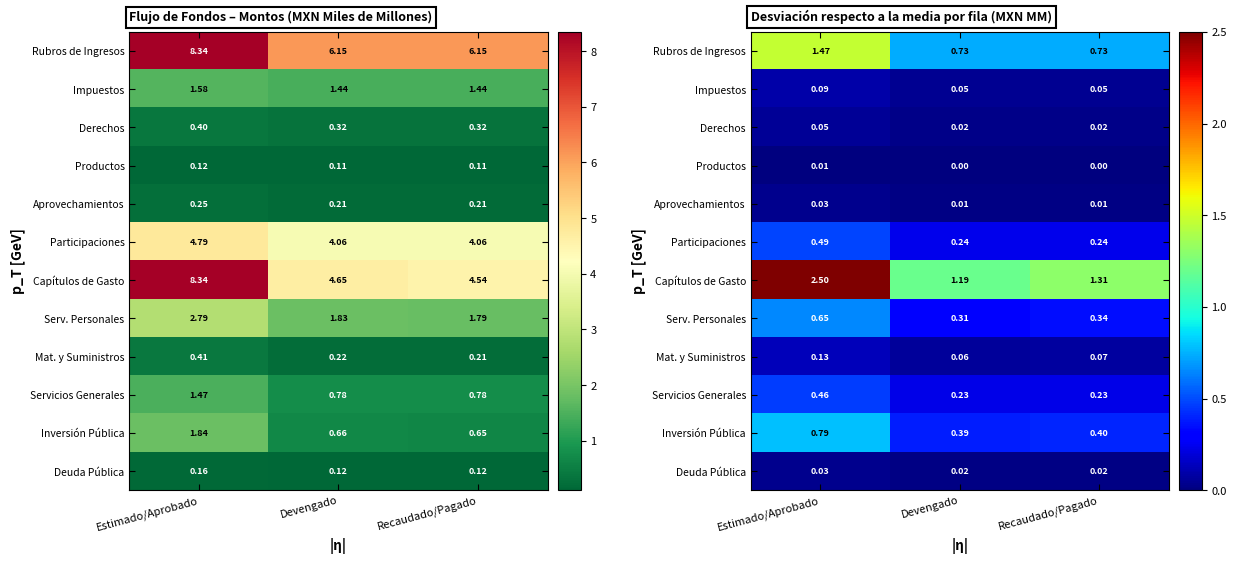

Is it true that Productos equals 0.0 at Devengado?

False